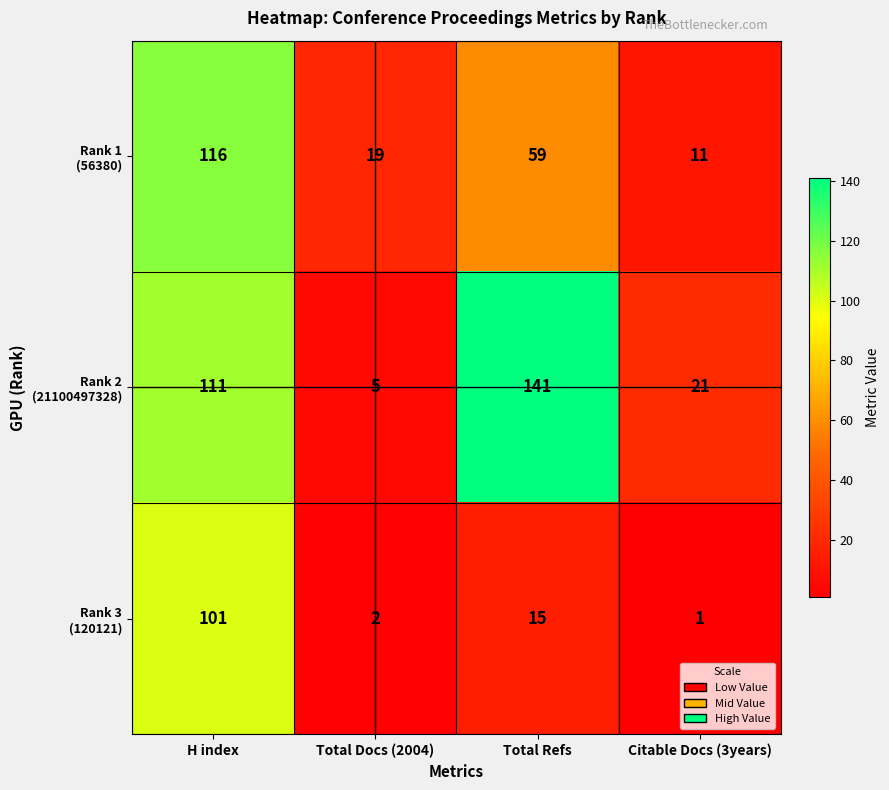

What is the maximum value shown in the chart?

141